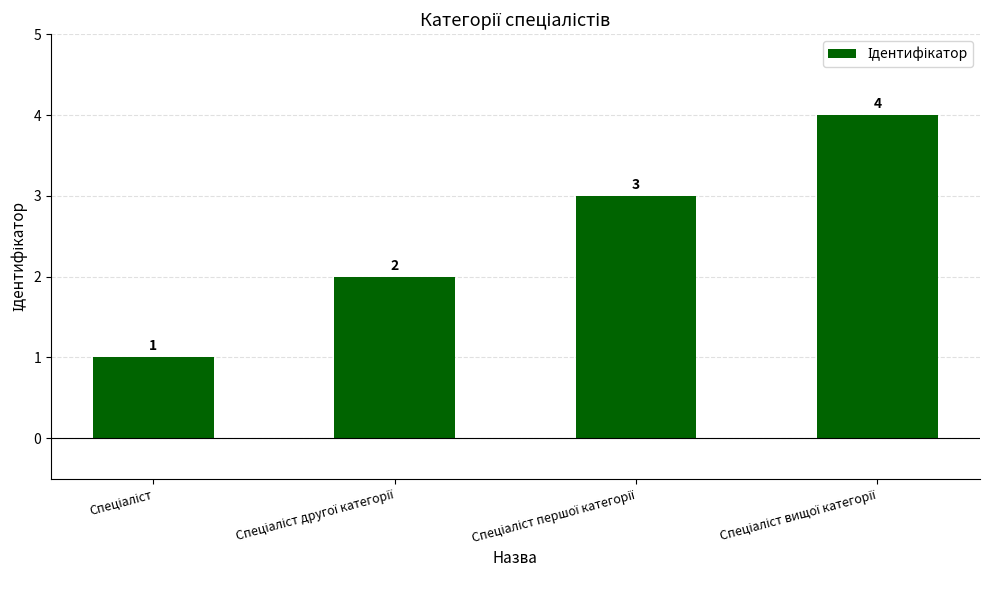

What is the maximum value shown in the chart?

4